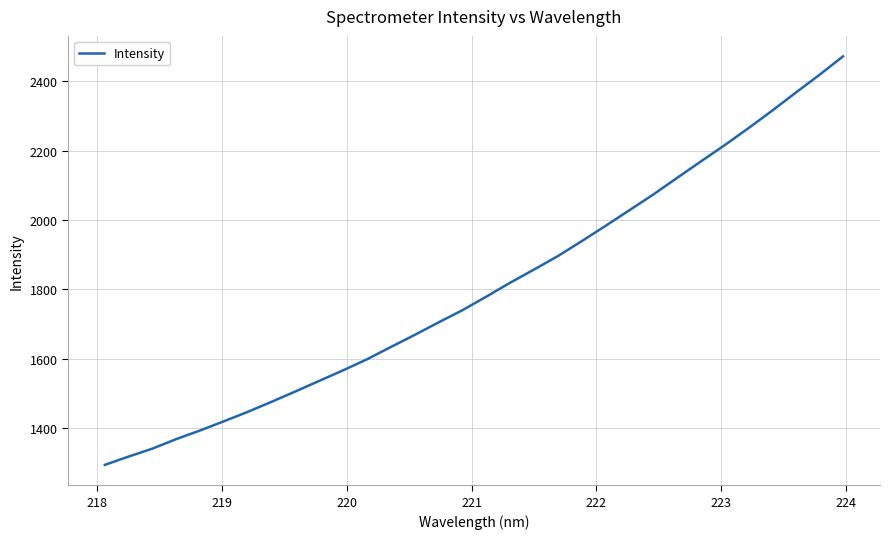

What is the difference between the maximum and minimum values?

1178.9